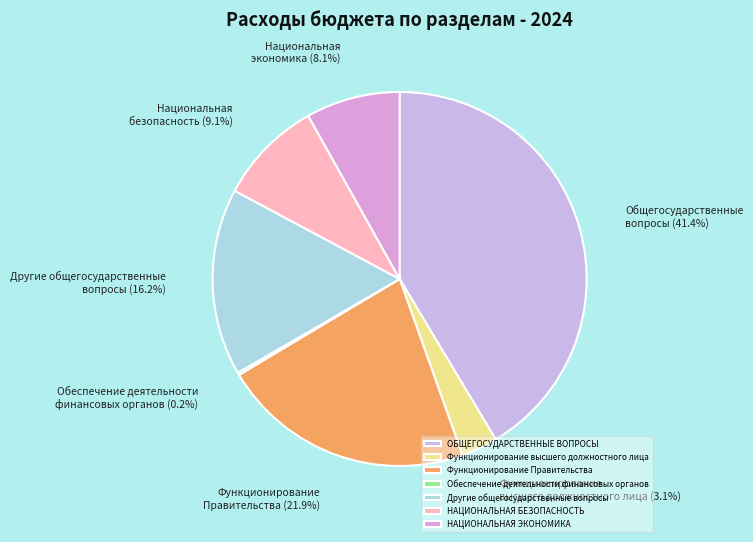

Is there a majority slice in this chart?

No